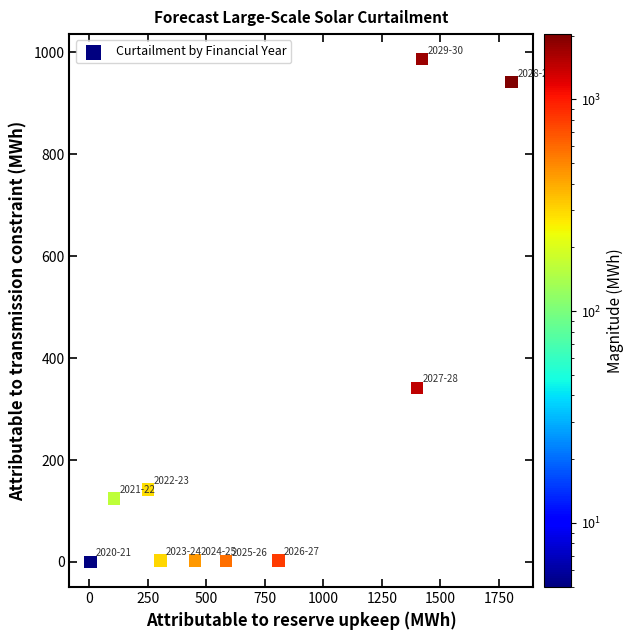

What is the average Y value?

254.5